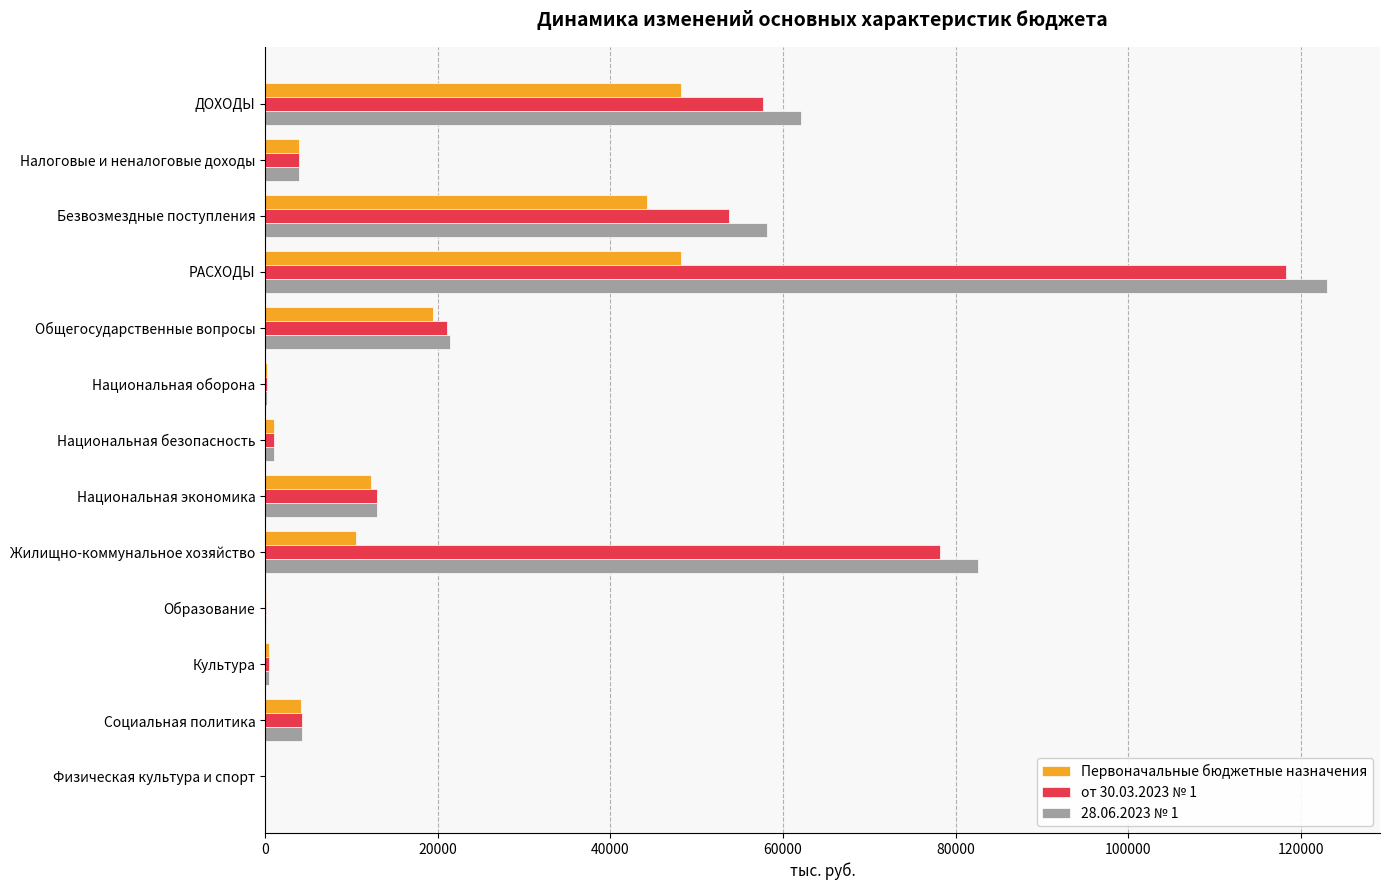

Which series has the largest range (max minus min)?

28.06.2023 № 1